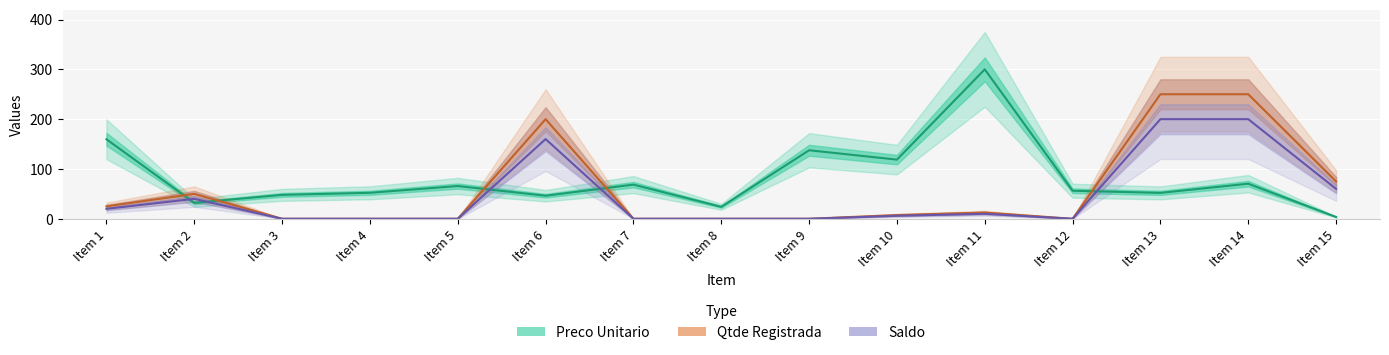

True or false: Preco Unitario has a value of 159.7 at Item 1.

True